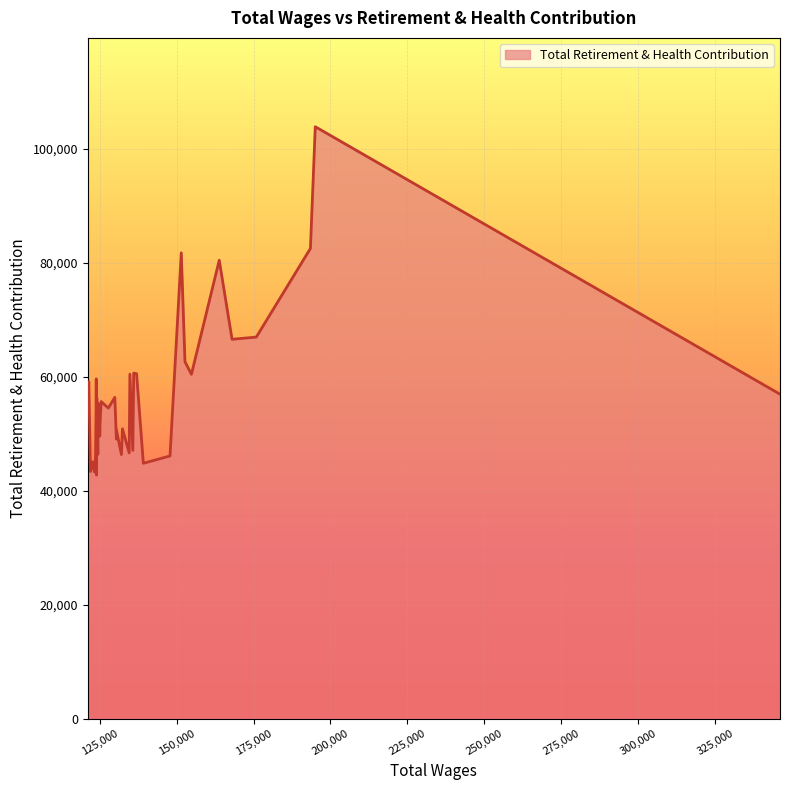

What is the difference between the maximum and minimum values?

61125